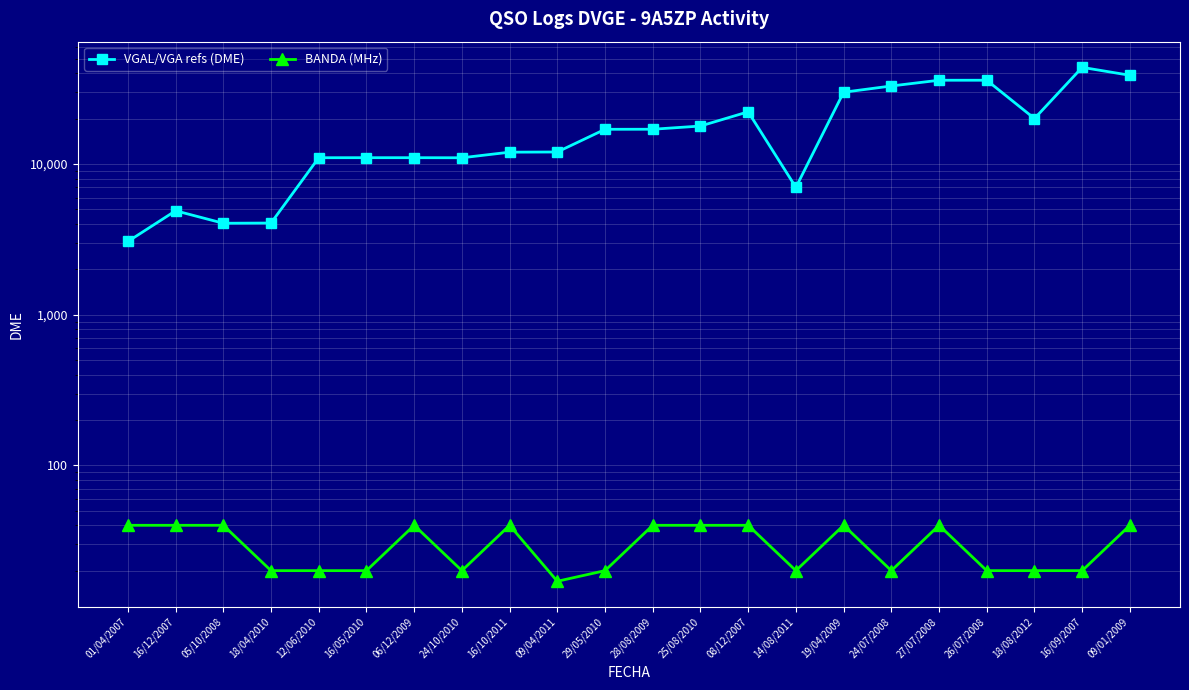

What is the greatest value displayed?

43901